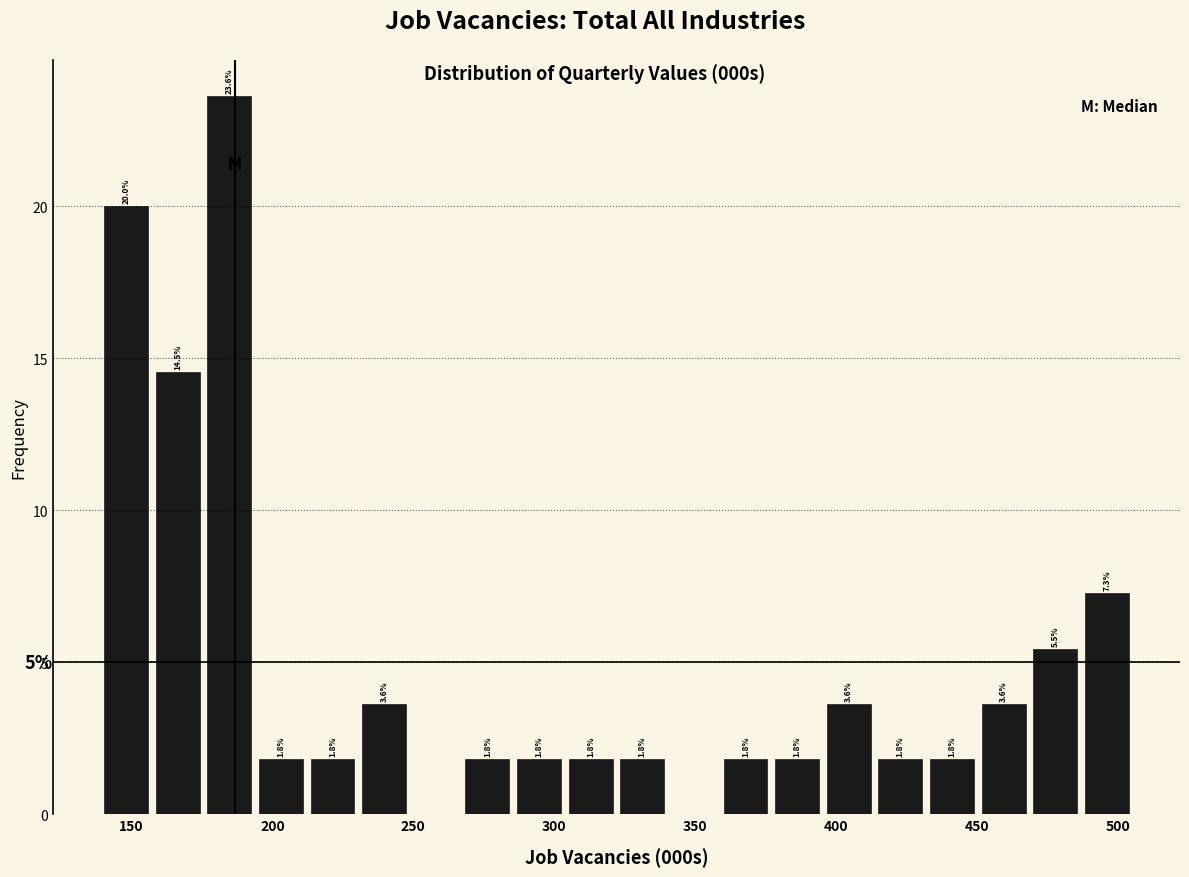

Around what value on the x-axis is the tallest bar? Give the approximate position of its centre, as read against the axis.

185